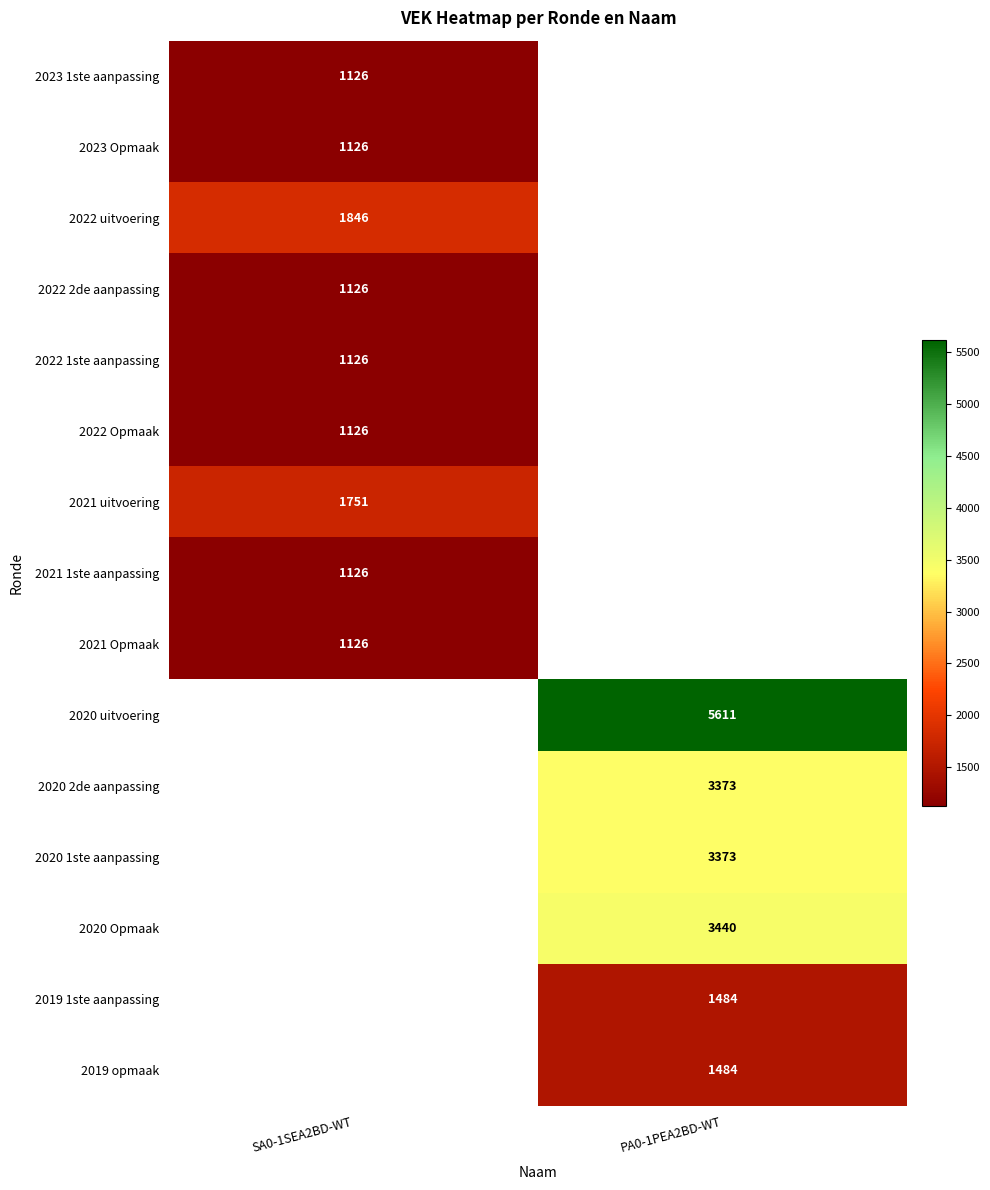

The value of 2021 Opmaak at SA0-1SEA2BD-WT is 1126. True or false?

True